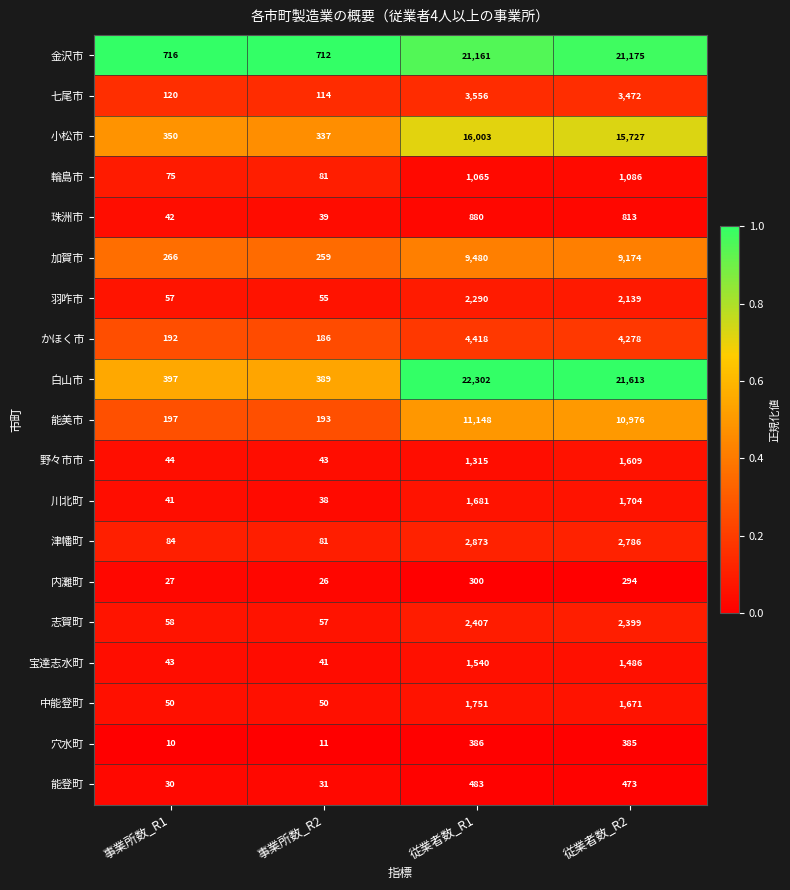

True or false: 輪島市 has a value of 75 at 事業所数_R1.

True